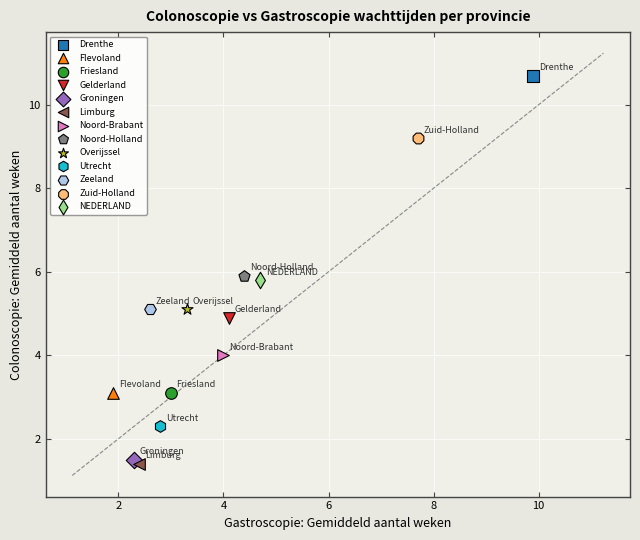

What are all the series names shown in the legend?

Drenthe, Flevoland, Friesland, Gelderland, Groningen, Limburg, Noord-Brabant, Noord-Holland, Overijssel, Utrecht, Zeeland, Zuid-Holland, NEDERLAND